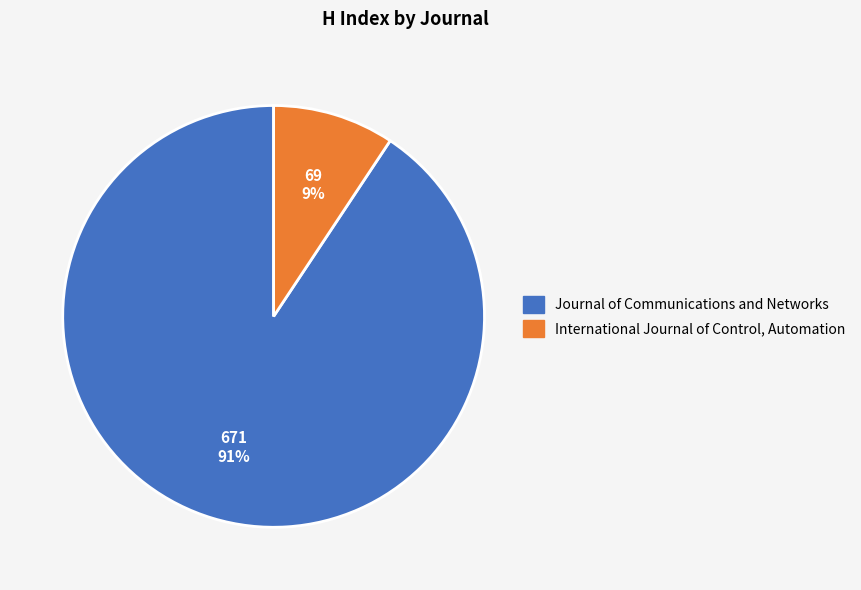

How many slices are in this pie chart?

2